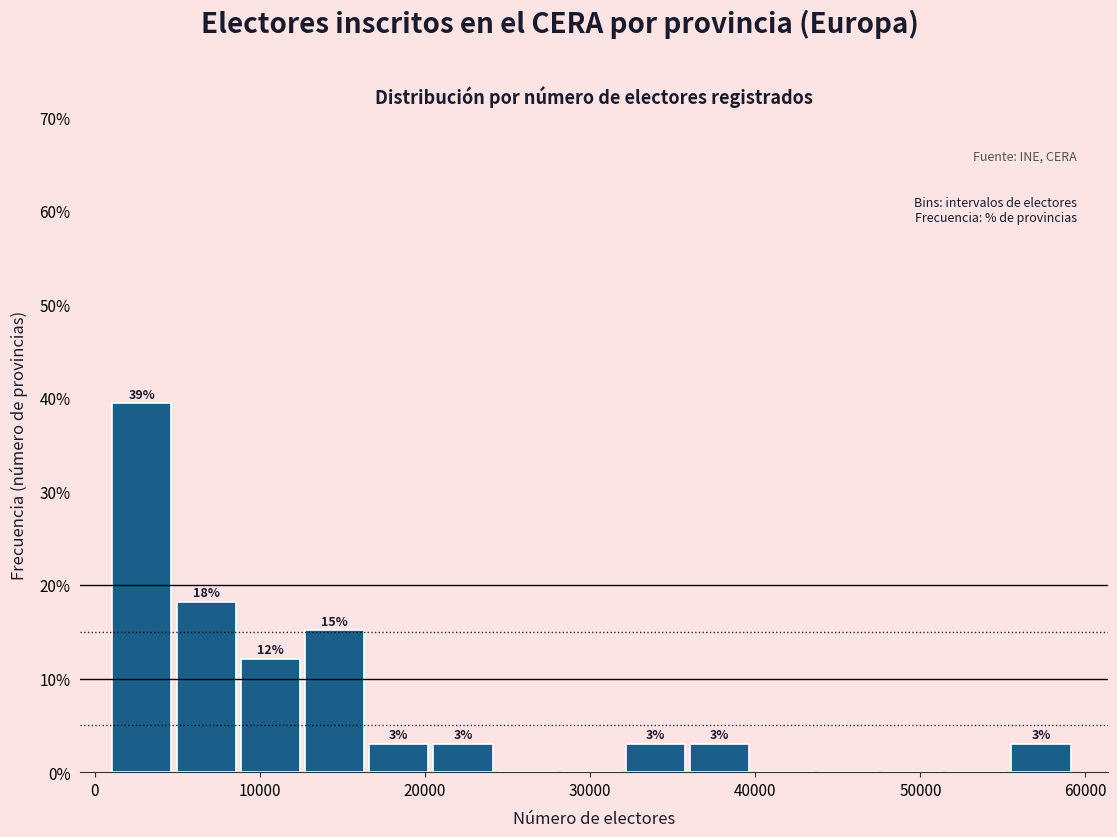

Around what value on the x-axis is the tallest bar? Give the approximate position of its centre, as read against the axis.

3000